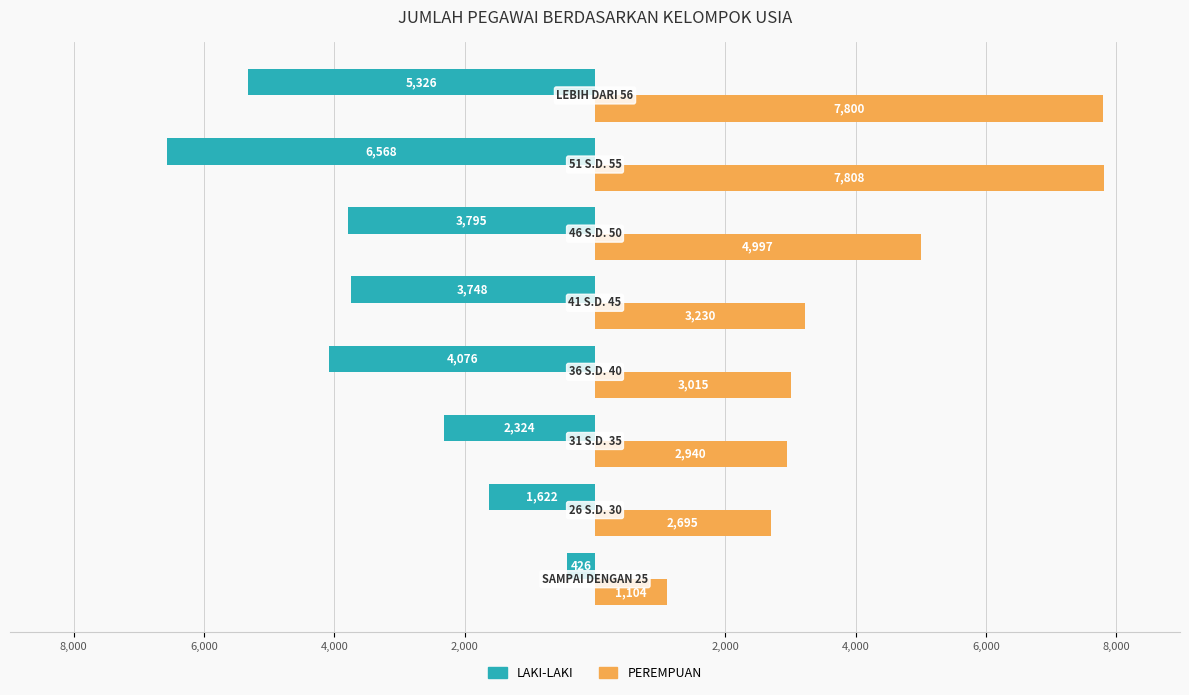

List the series in order of their overall mean, highest first.

PEREMPUAN, LAKI-LAKI